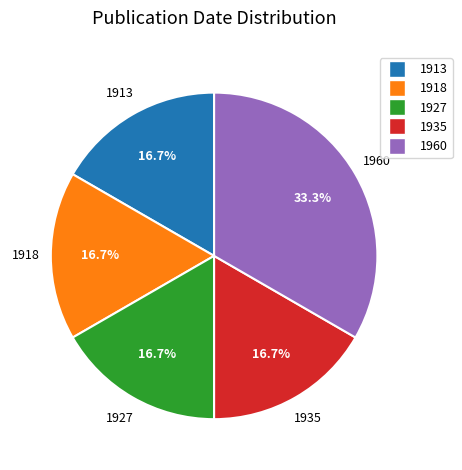

Does any single category account for the majority?

No